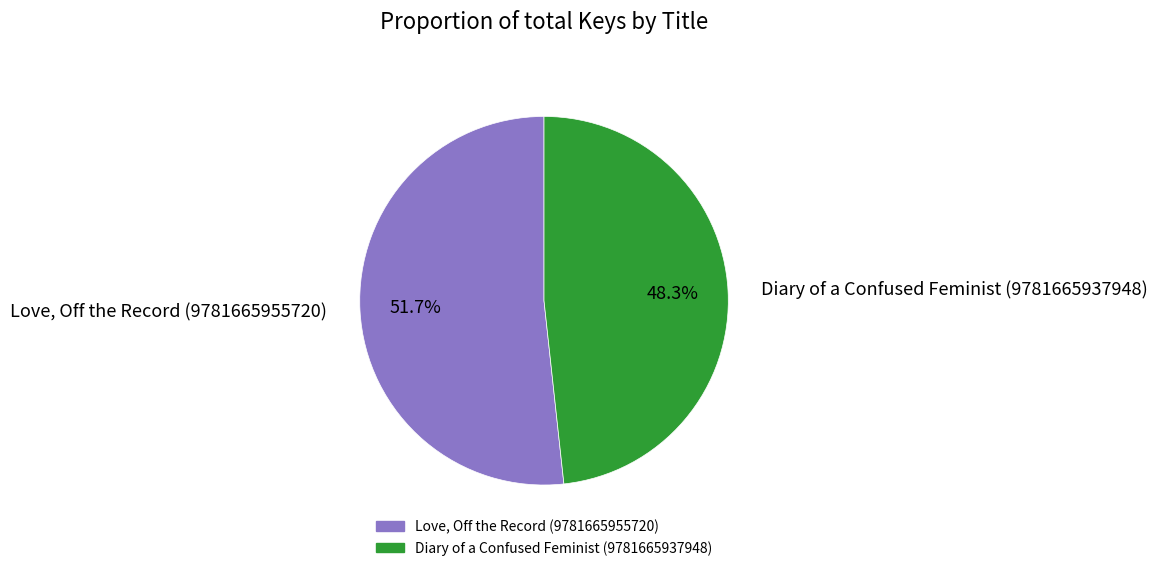

Count the number of slices in the pie.

2